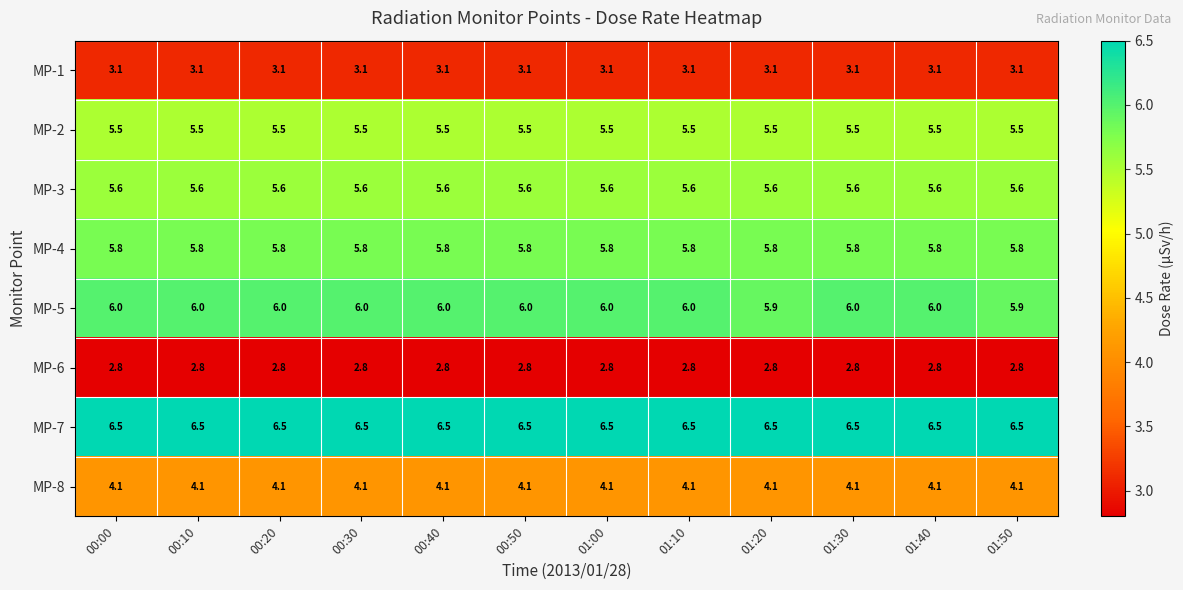

What is the difference between the highest and lowest values at 01:00?

3.7